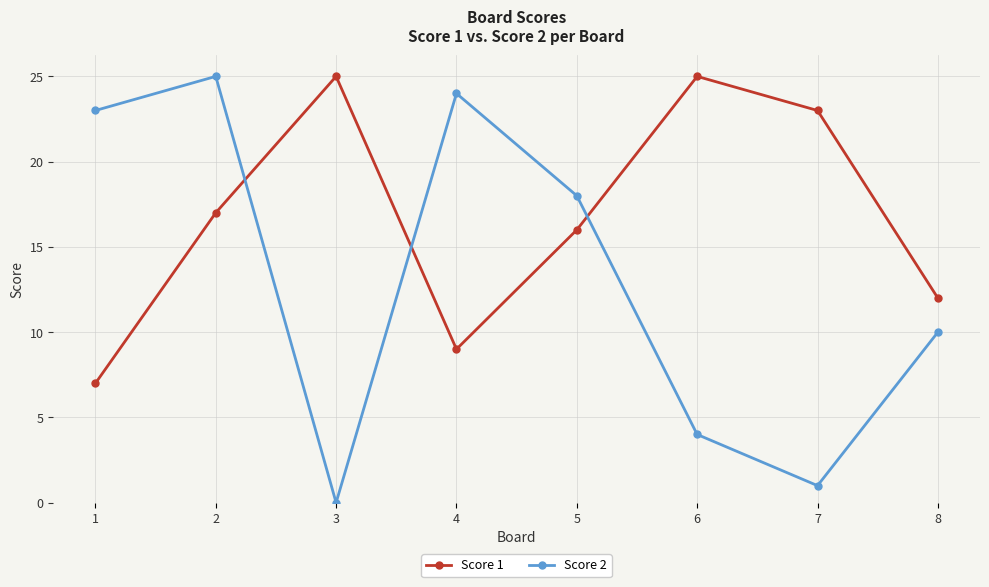

What is the value of the Score 1 point at the 2nd from the left?

17